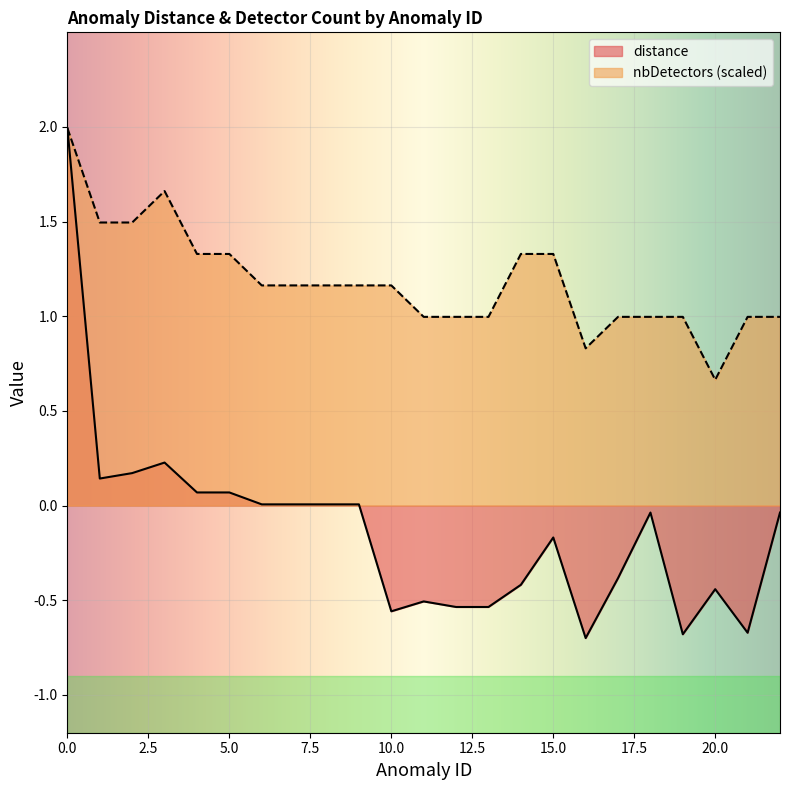

What is the value of the distance point at the 20th from the left?

-0.6